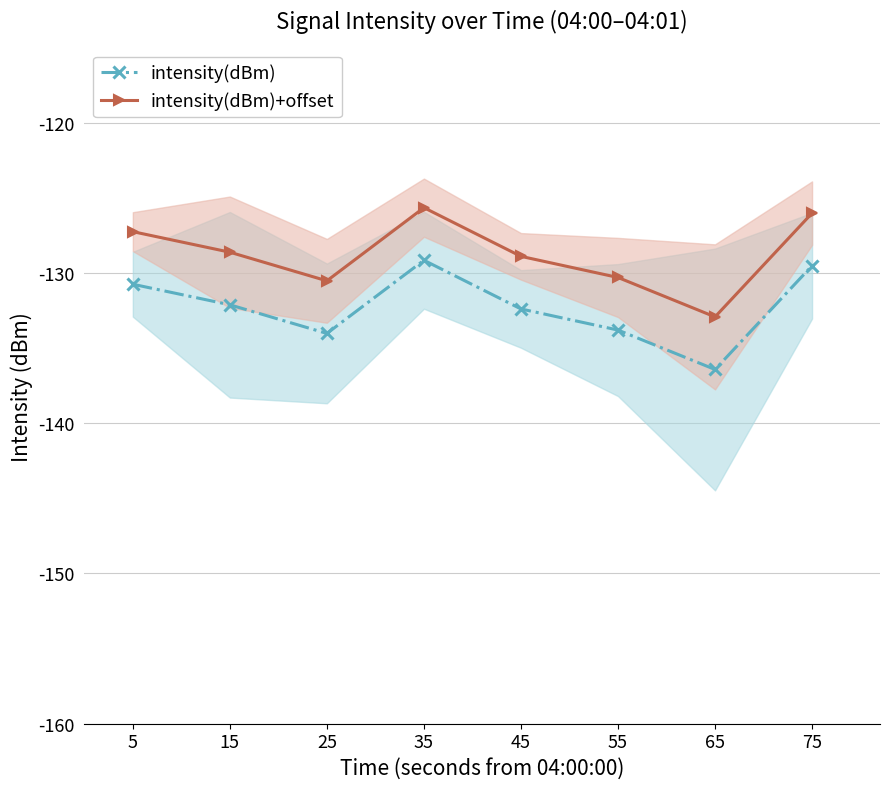

At which category does intensity(dBm) reach its first local peak?

35